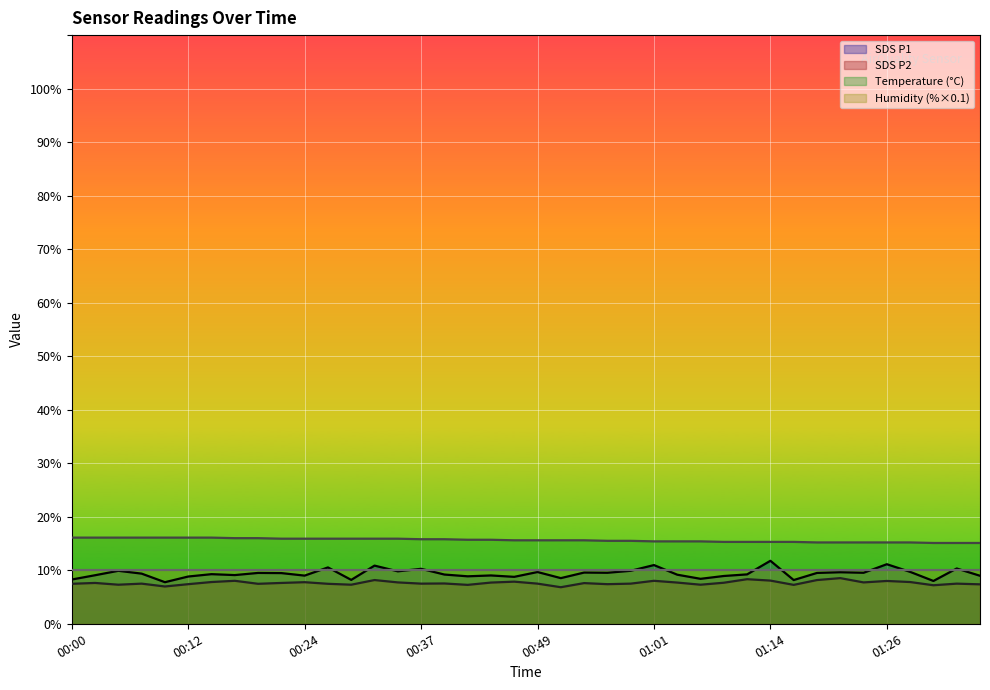

What is the value of the SDS_P1 point at the 2nd from the left?

9.1